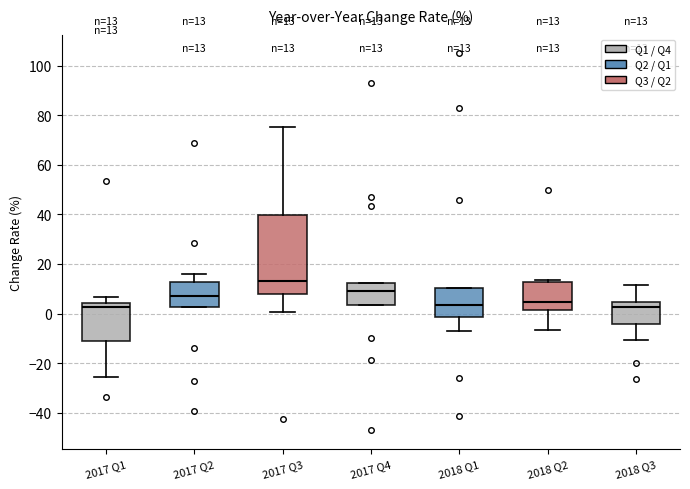

Comparing the boxes themselves (not the whiskers), which one is the tallest?

2017 Q3